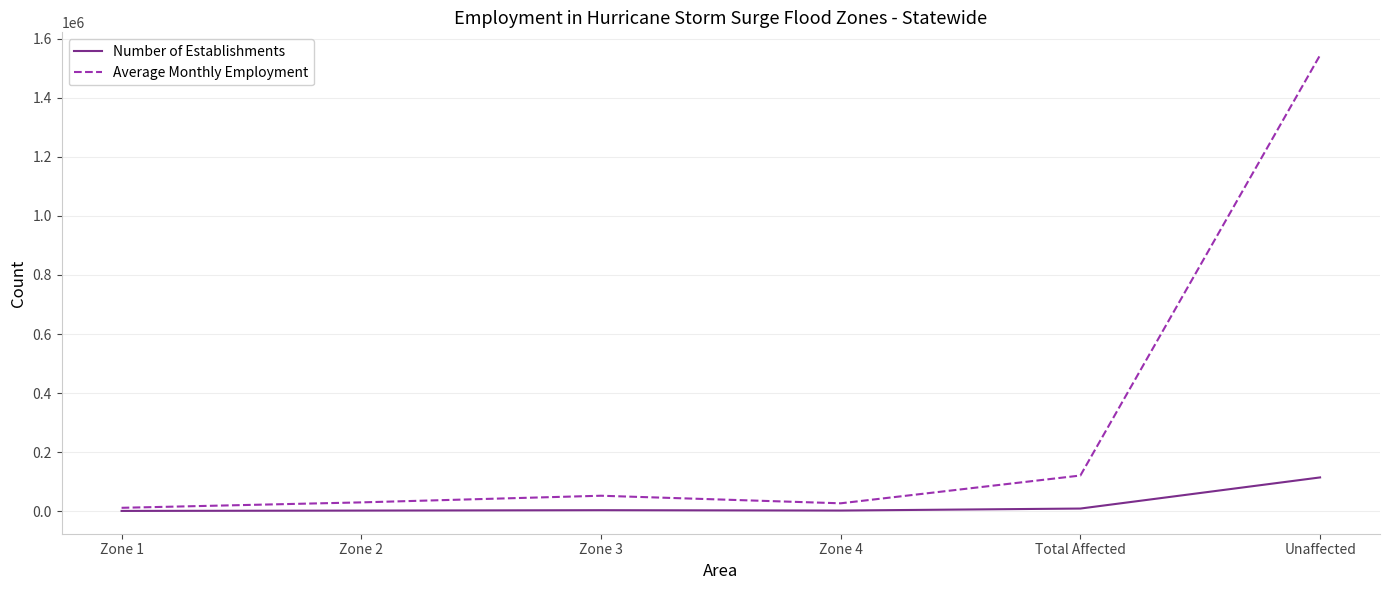

Is it true that Number of Establishments equals 114474 at Unaffected?

True